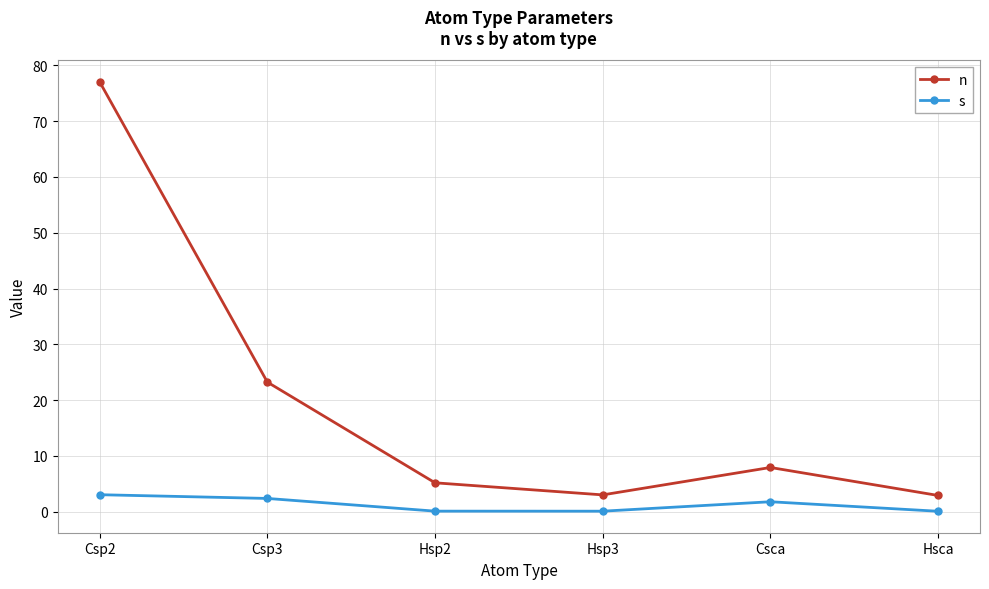

What is the sum of all s values?

7.6